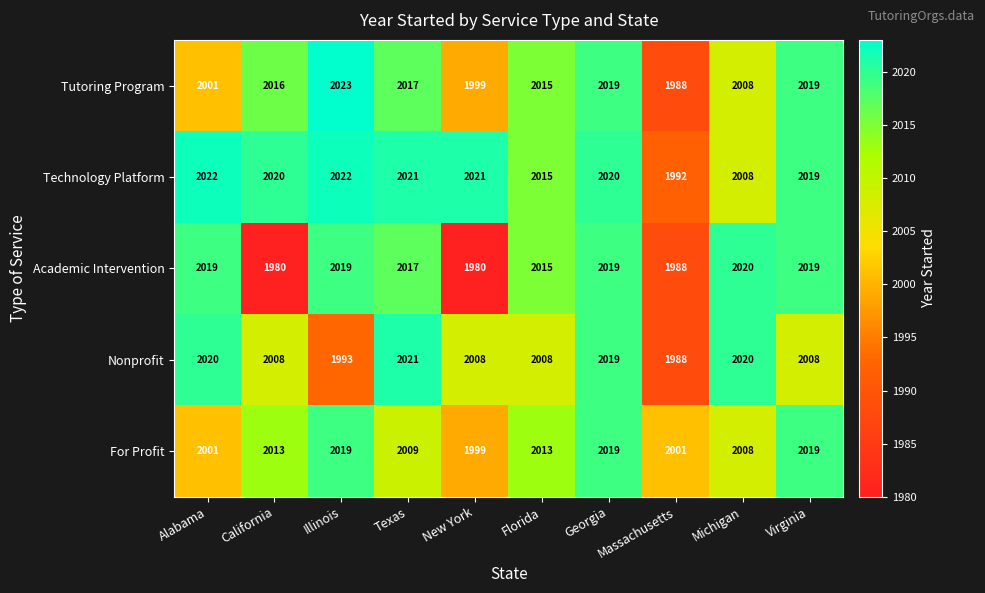

Where is Academic Intervention nearest to the value 2000?

Massachusetts